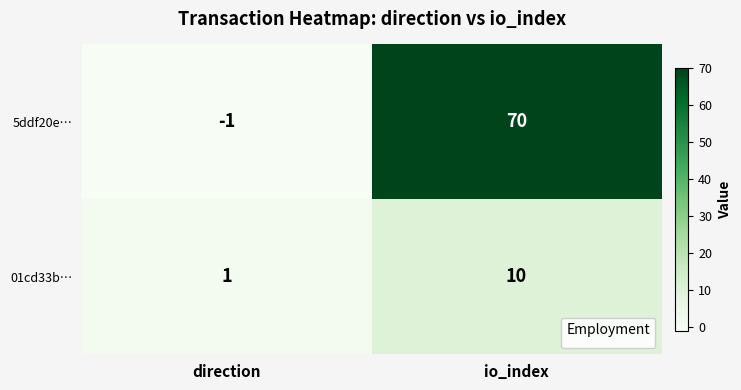

Reading right to left, extract all data points from this chart.

5ddf20e…: io_index=70	direction=-1
01cd33b…: io_index=10	direction=1